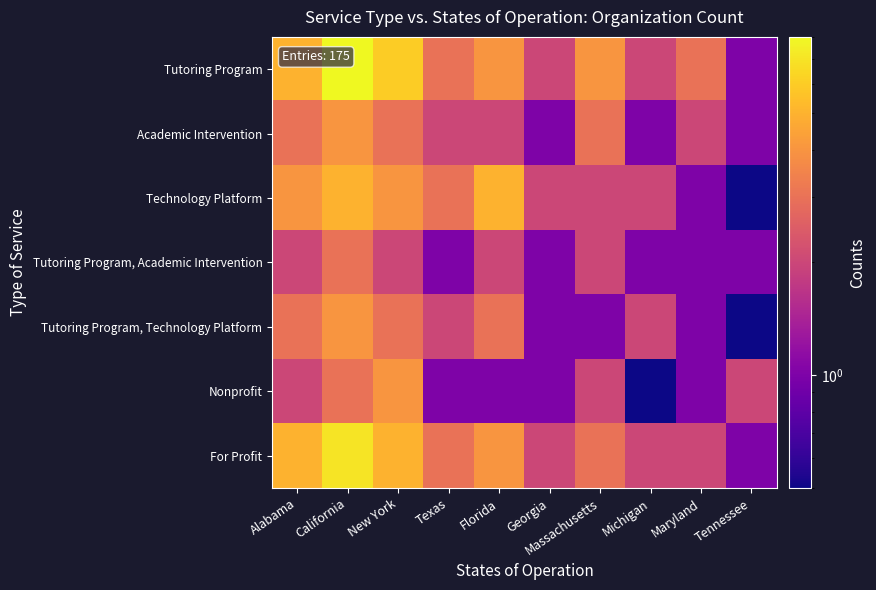

Rank the series at Georgia from lowest to highest value.

Academic Intervention, Tutoring Program, Academic Intervention, Tutoring Program, Technology Platform, Nonprofit, Tutoring Program, Technology Platform, For Profit